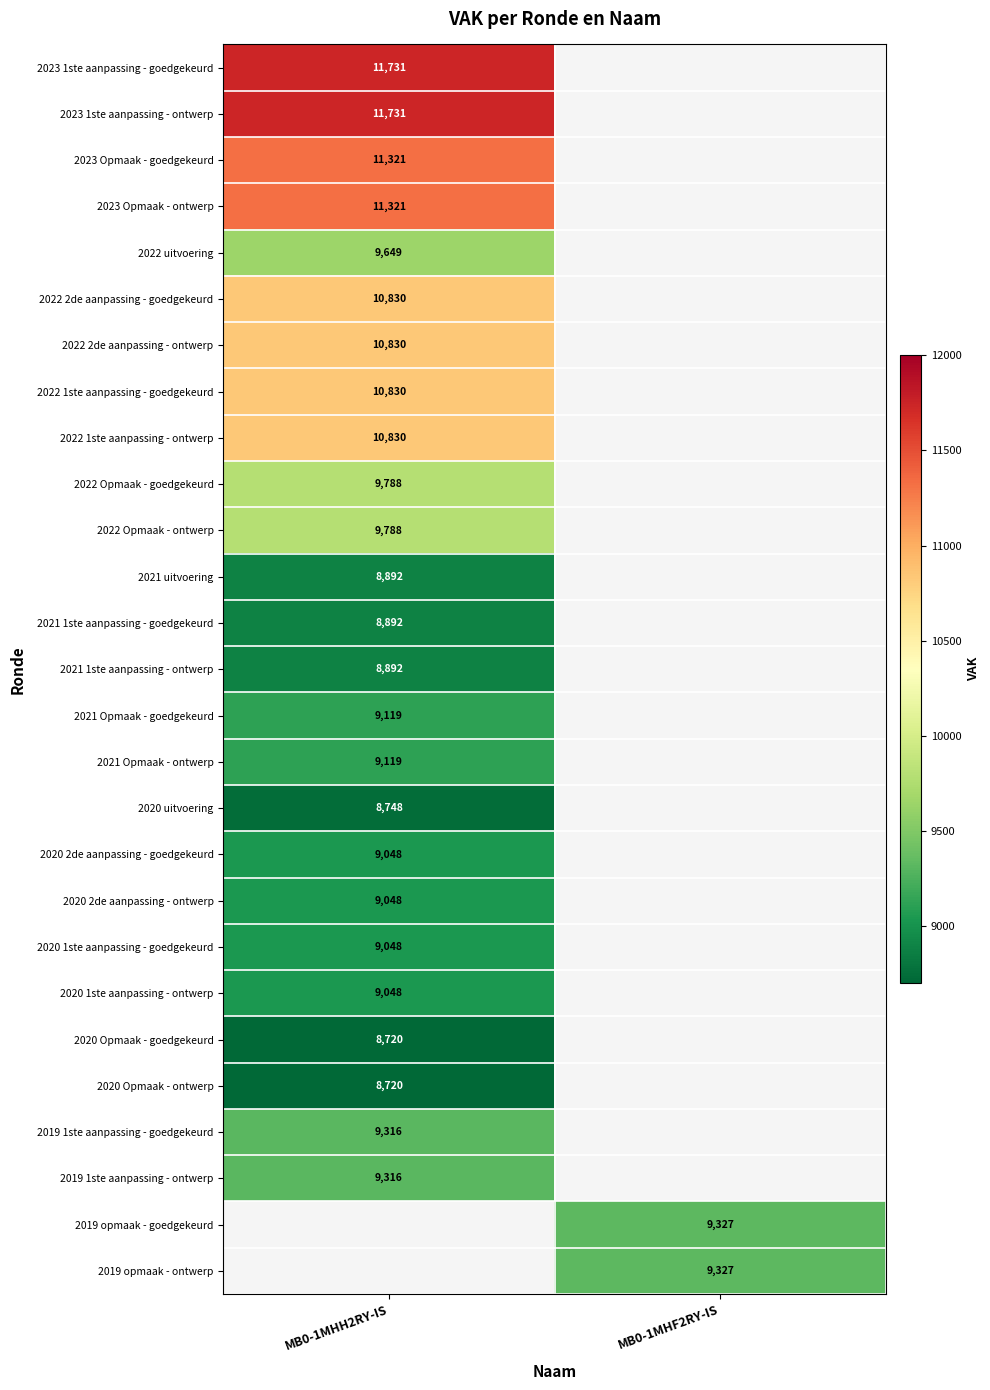

At how many categories does at least one series exceed 10957?

1